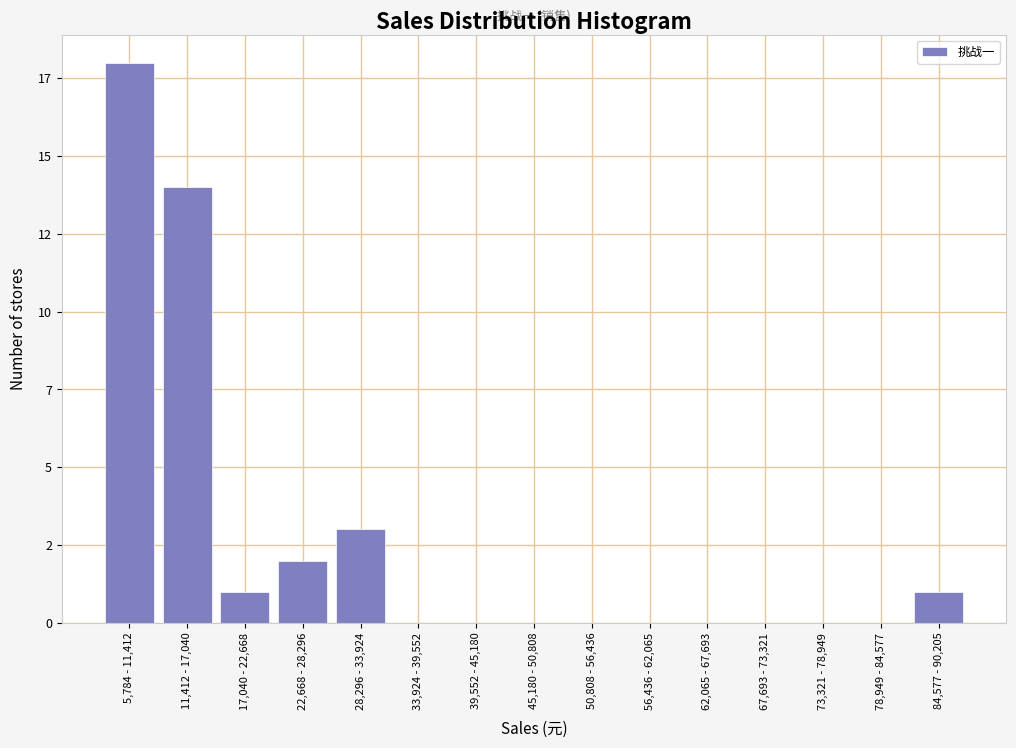

Are the bars horizontal?

No